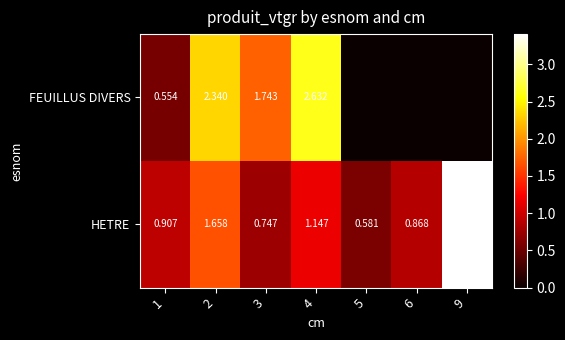

Between 2 and 4, which series saw the biggest shift?

HETRE